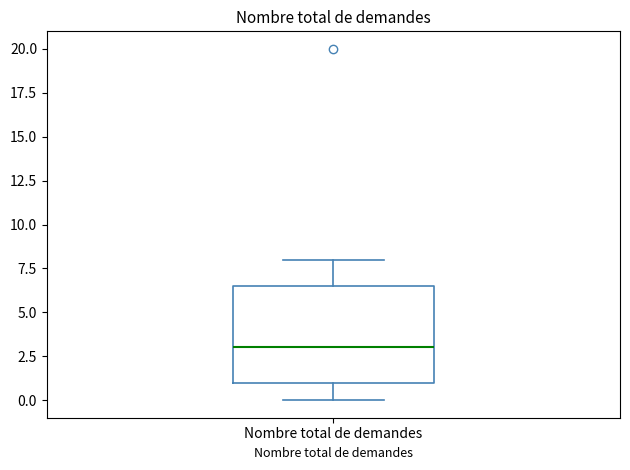

Where is the upper edge of the box for Nombre total de demandes on the y-axis? The values are not printed on the chart, so give them approximately, as read against the axis.

6.5